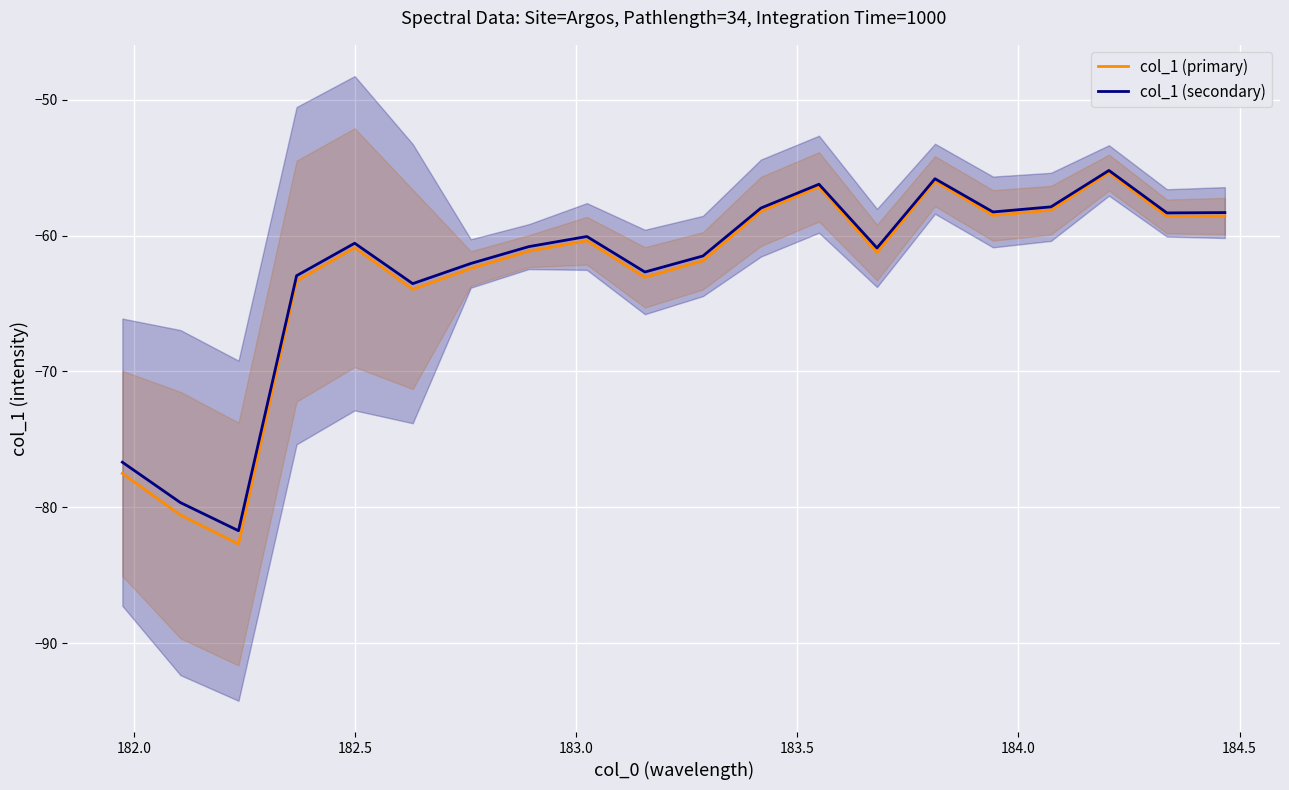

What is the sum of all col_1 (primary) values?

-1258.9